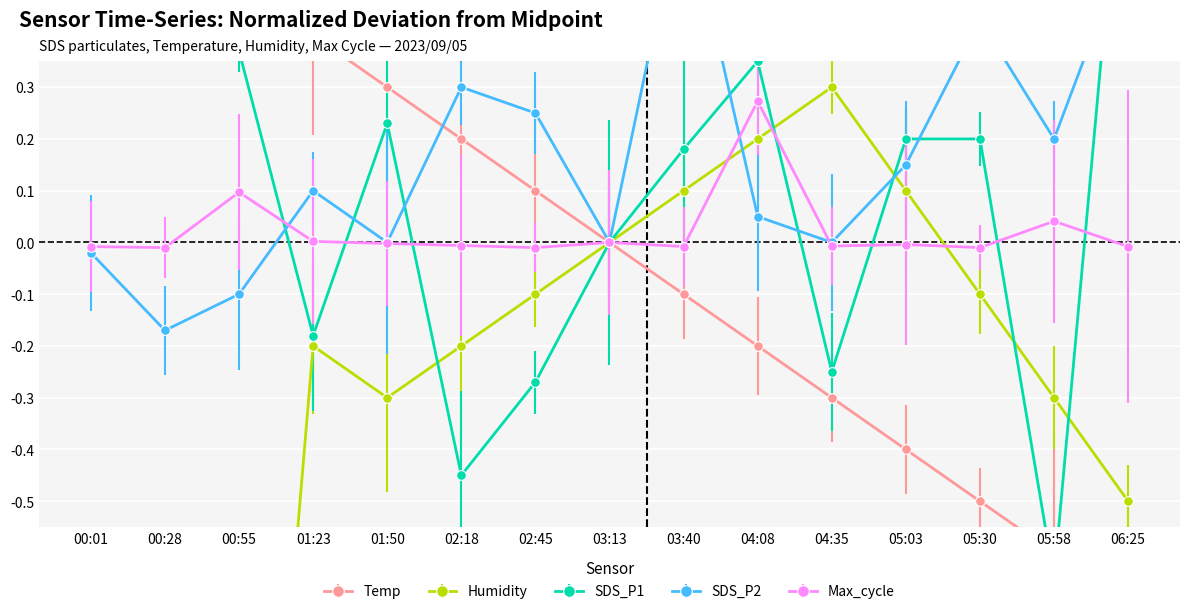

What is the value of the Humidity point at the 7th from the left?

-0.1